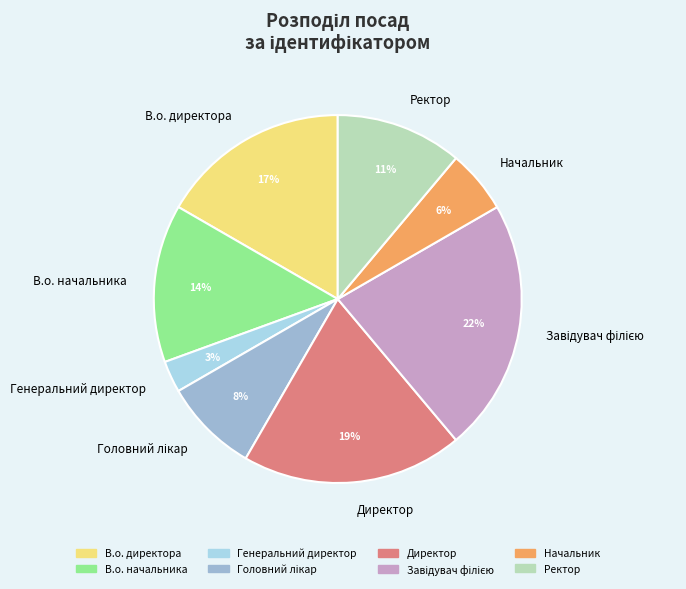

Combined, do В.о. директора and Генеральний директор account for over 50%?

No